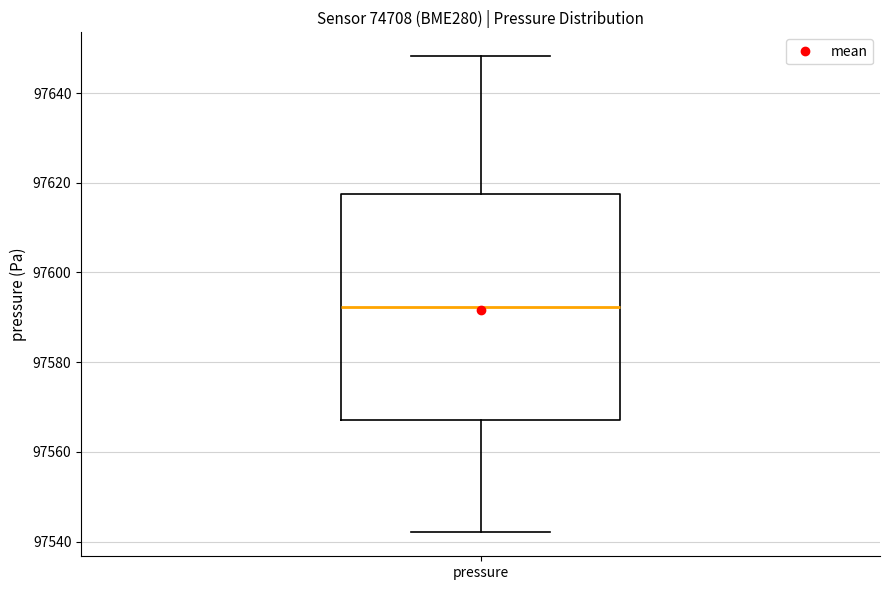

Where is the upper edge of the box for pressure on the y-axis? The values are not printed on the chart, so give them approximately, as read against the axis.

97618